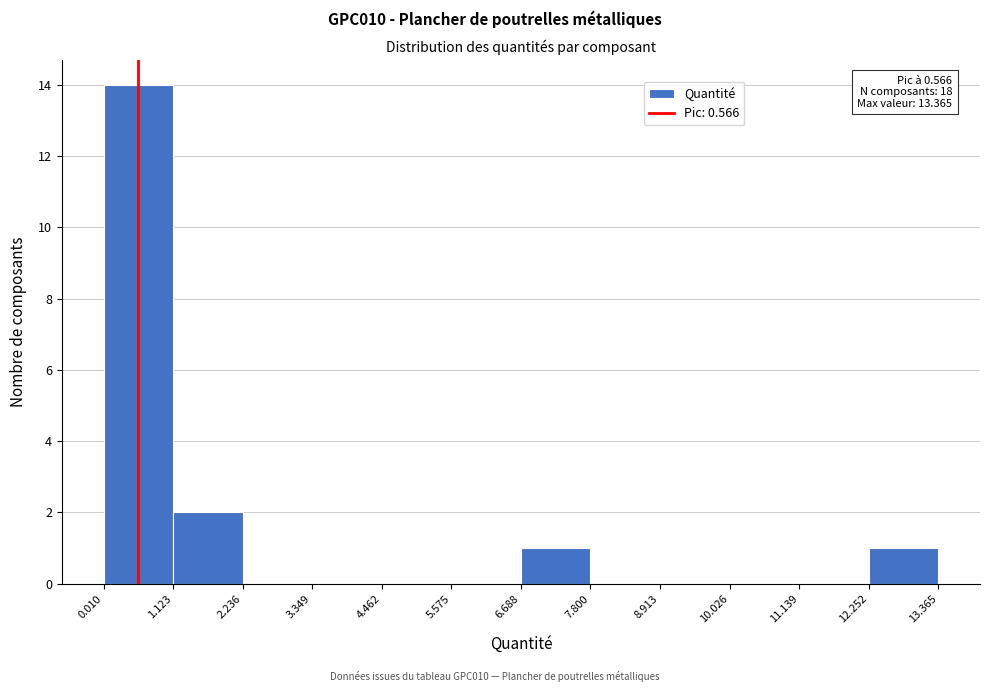

Which range on the x-axis has the tallest bar?

0.010 to 1.123